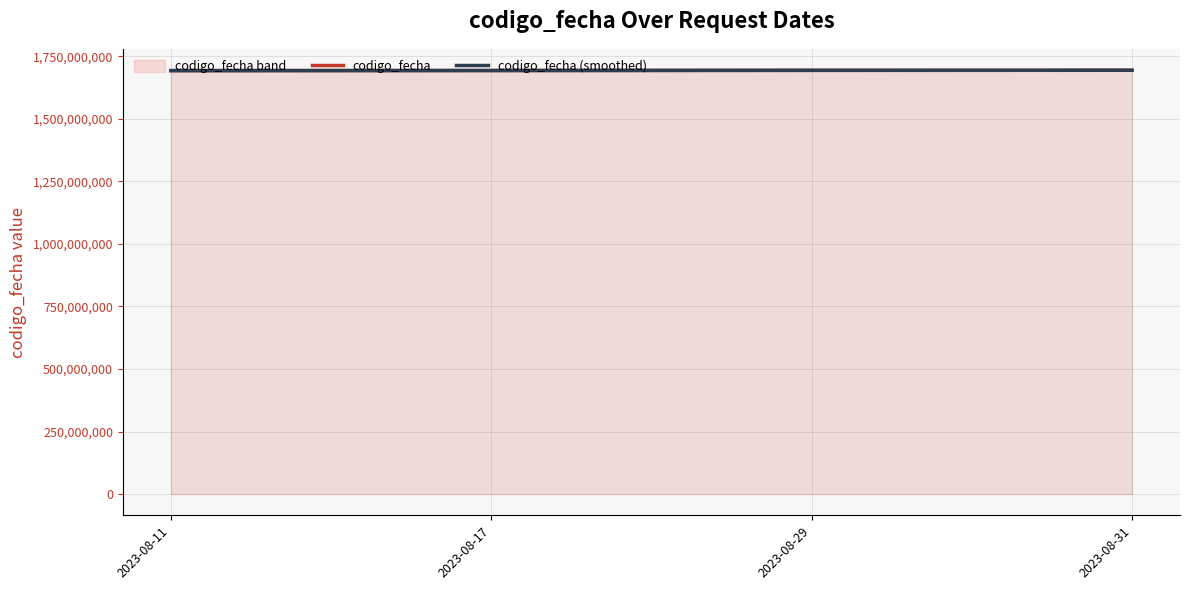

At how many categories does at least one series exceed 1692314140?

3